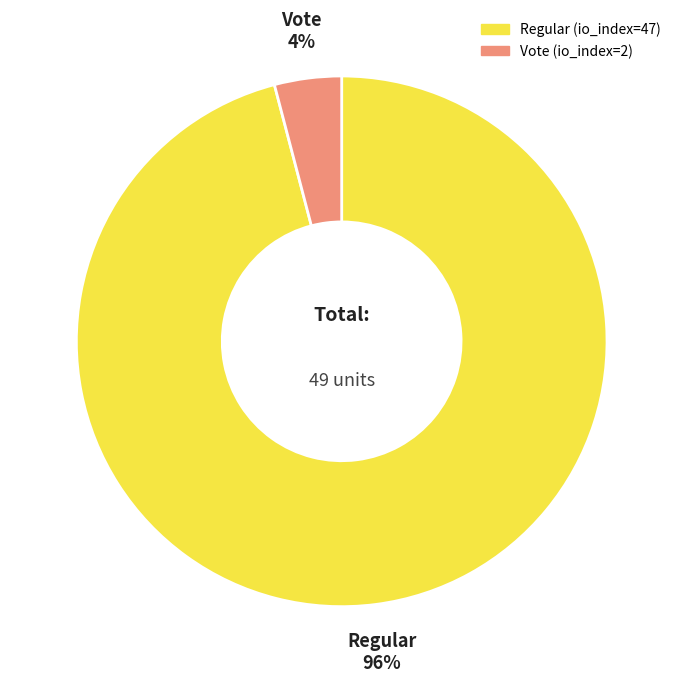

Is the sum of Vote (io_index=2) and Regular (io_index=47) greater than half?

Yes